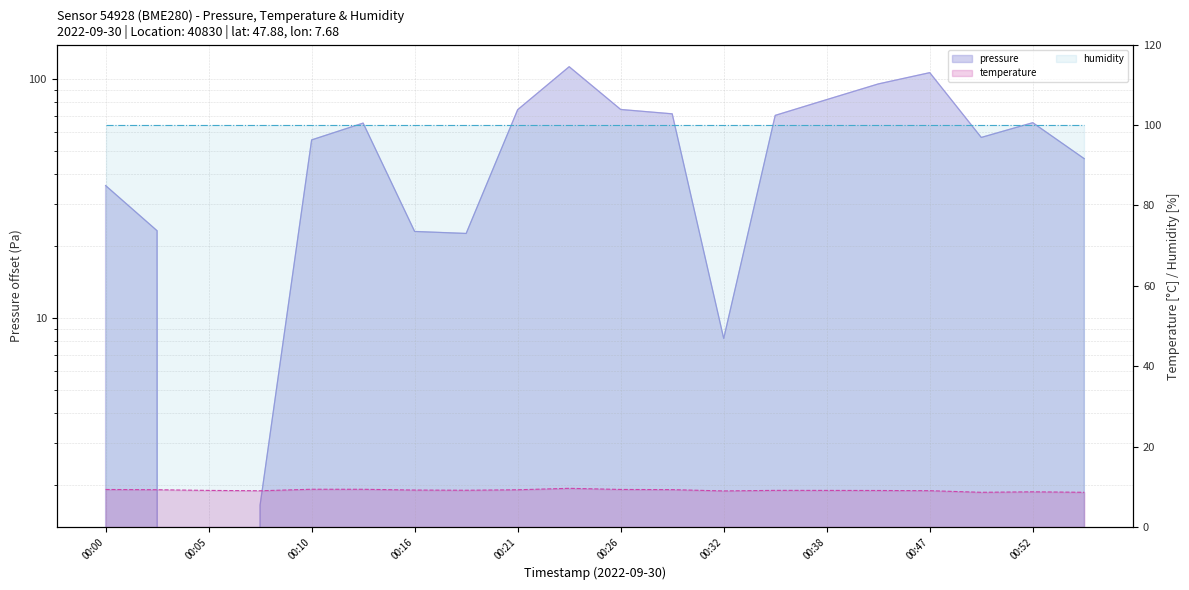

The value of pressure at 00:23 is 112.9. True or false?

True